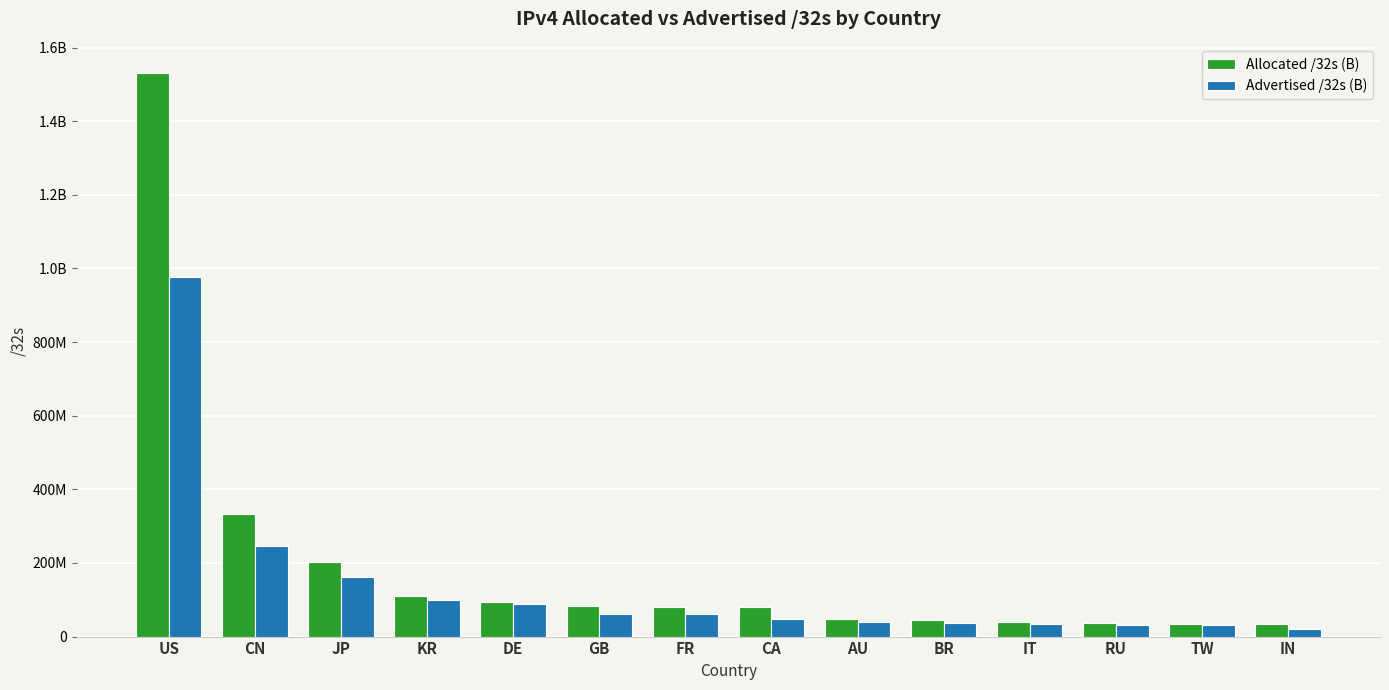

What is the approximate value of Advertised /32s (B) at GB, to the nearest 50?

60082050